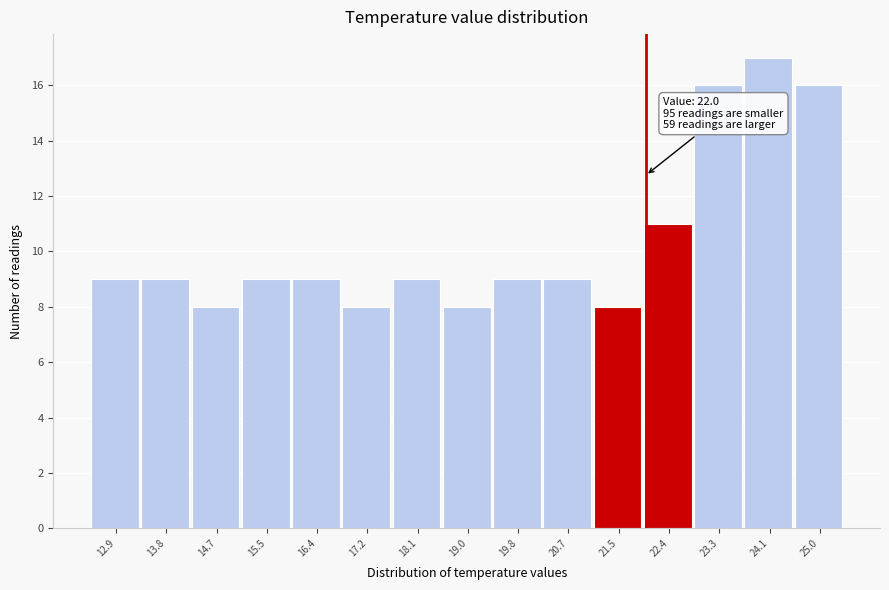

Which range on the x-axis has the tallest bar?

23.7 to 24.5